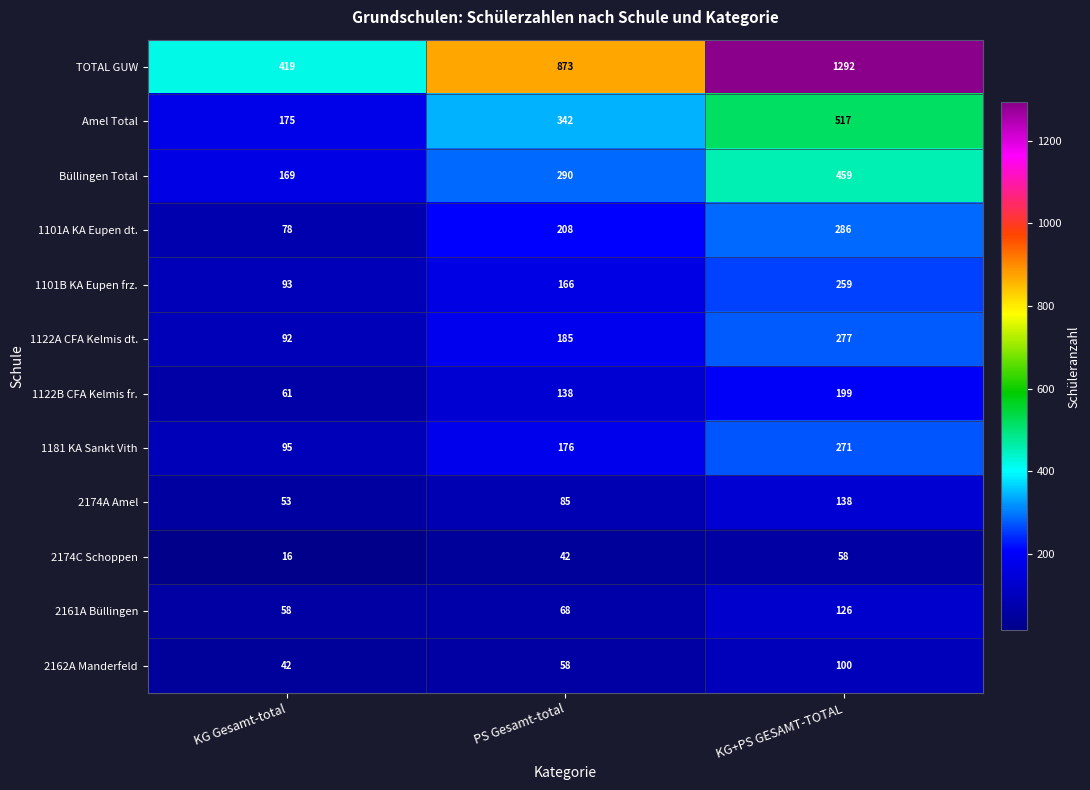

How many categories are shown in the chart?

3